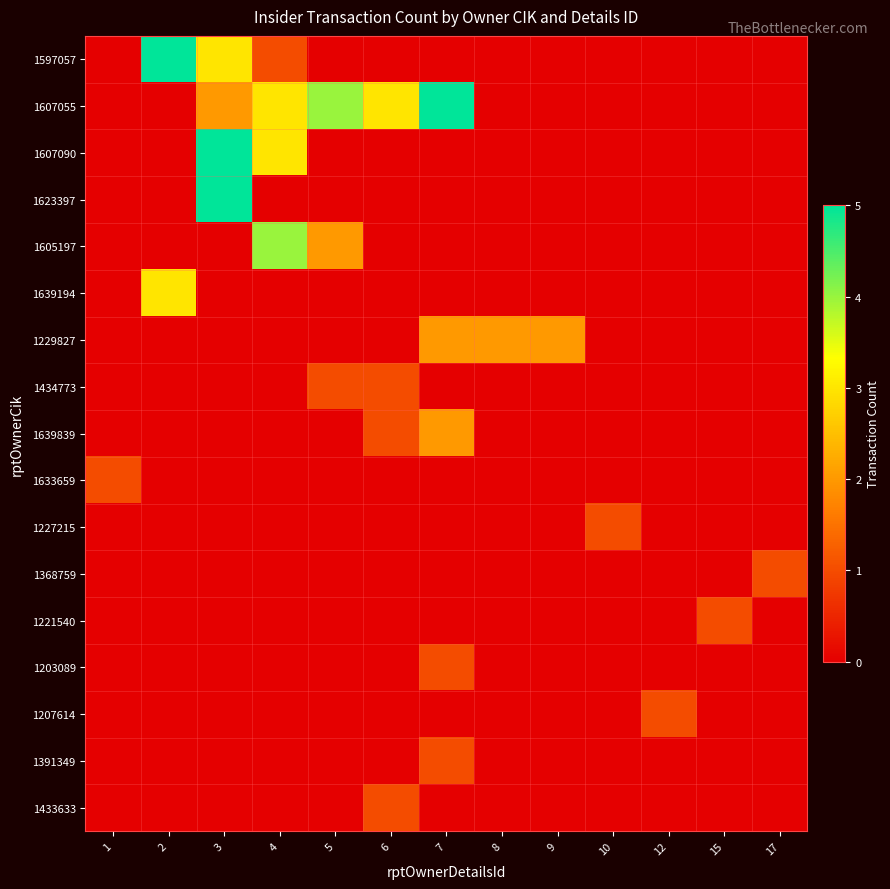

Which series has the largest total across all categories?

row_1